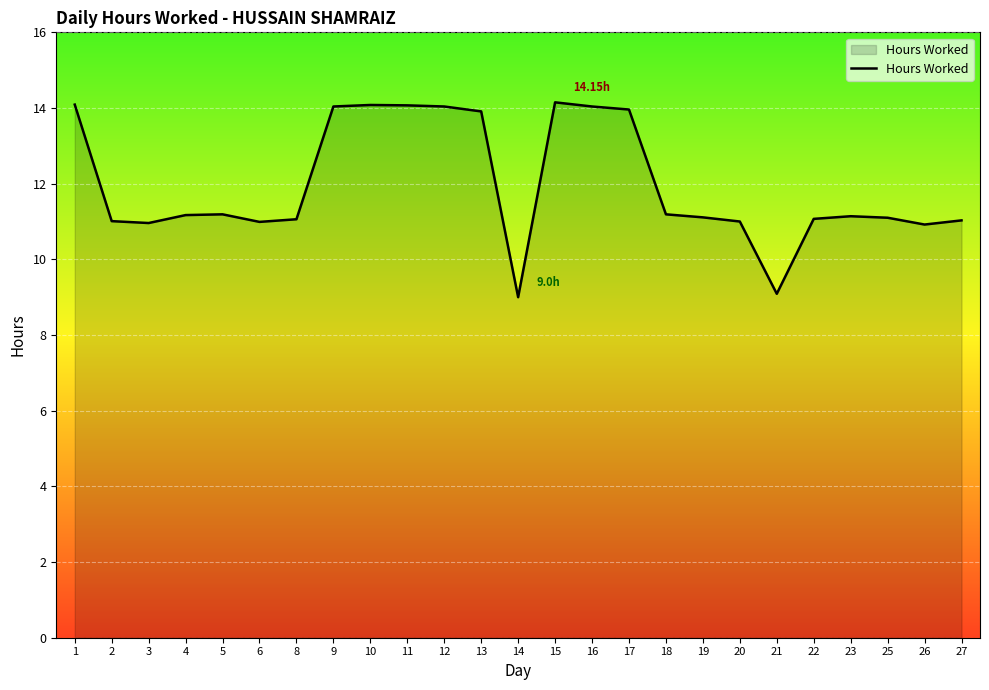

What is the change in value from 15 to 26?

-3.2